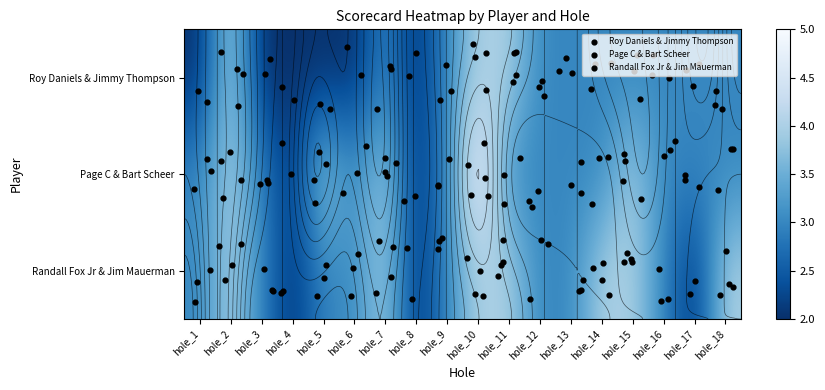

Reading left to right, extract all data points from this chart.

Roy Daniels & Jimmy Thompson: hole_1=2	hole_2=4	hole_3=2	hole_4=2	hole_5=2	hole_6=2	hole_7=3	hole_8=2	hole_9=3	hole_10=4	hole_11=4	hole_12=3	hole_13=3	hole_14=3	hole_15=3	hole_16=3	hole_17=3	hole_18=3
Page C & Bart Scheer: hole_1=3	hole_2=4	hole_3=3	hole_4=2	hole_5=4	hole_6=3	hole_7=4	hole_8=2	hole_9=3	hole_10=5	hole_11=3	hole_12=3	hole_13=3	hole_14=3	hole_15=4	hole_16=3	hole_17=3	hole_18=3
Randall Fox Jr & Jim Mauerman: hole_1=3	hole_2=4	hole_3=3	hole_4=2	hole_5=3	hole_6=3	hole_7=4	hole_8=2	hole_9=3	hole_10=4	hole_11=4	hole_12=3	hole_13=3	hole_14=4	hole_15=4	hole_16=3	hole_17=2	hole_18=4